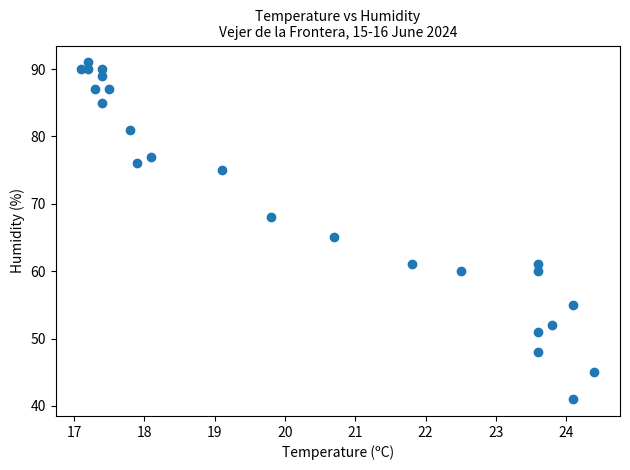

What Y value in the scatter plot is closest to 66?

65